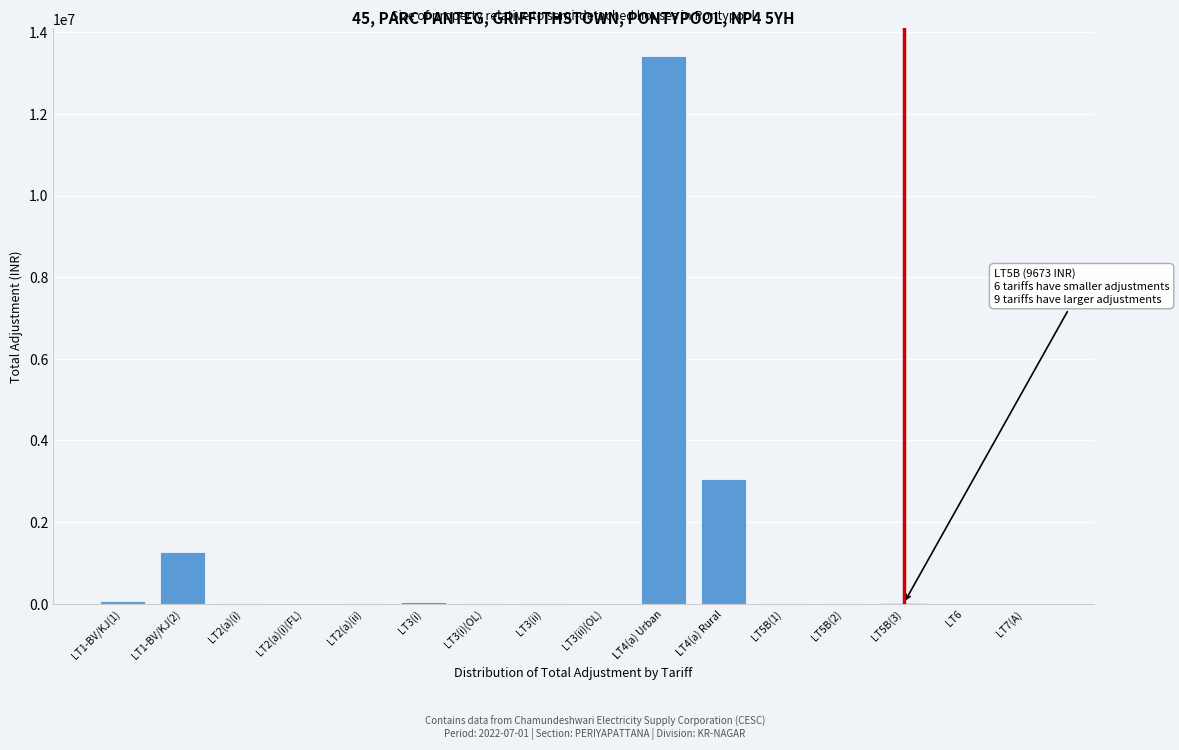

Which category has the highest value across all series?

LT4(a) Urban